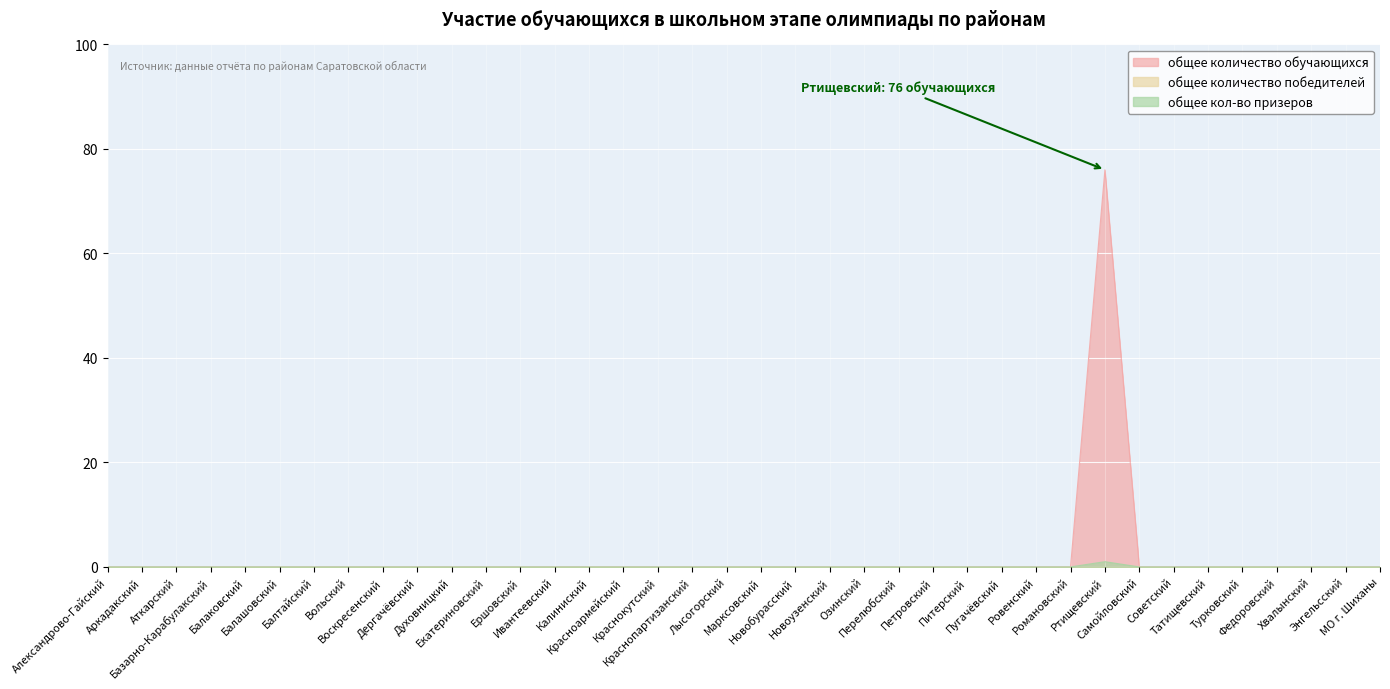

How many values in the общее количество обучающихся series exceed 0?

1